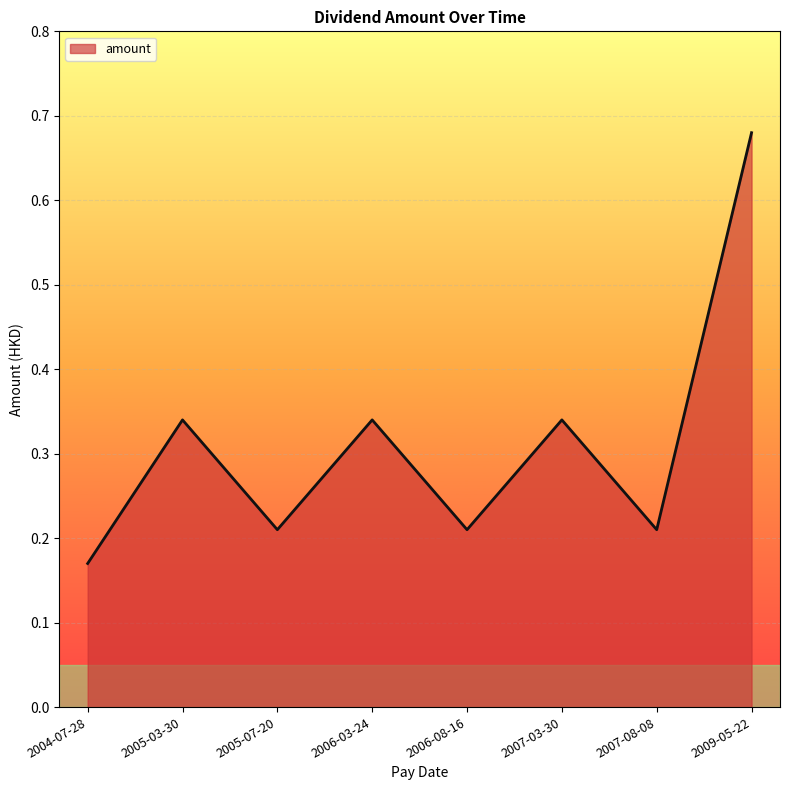

How many interior local peaks (higher than both neighbors) does the data have?

3